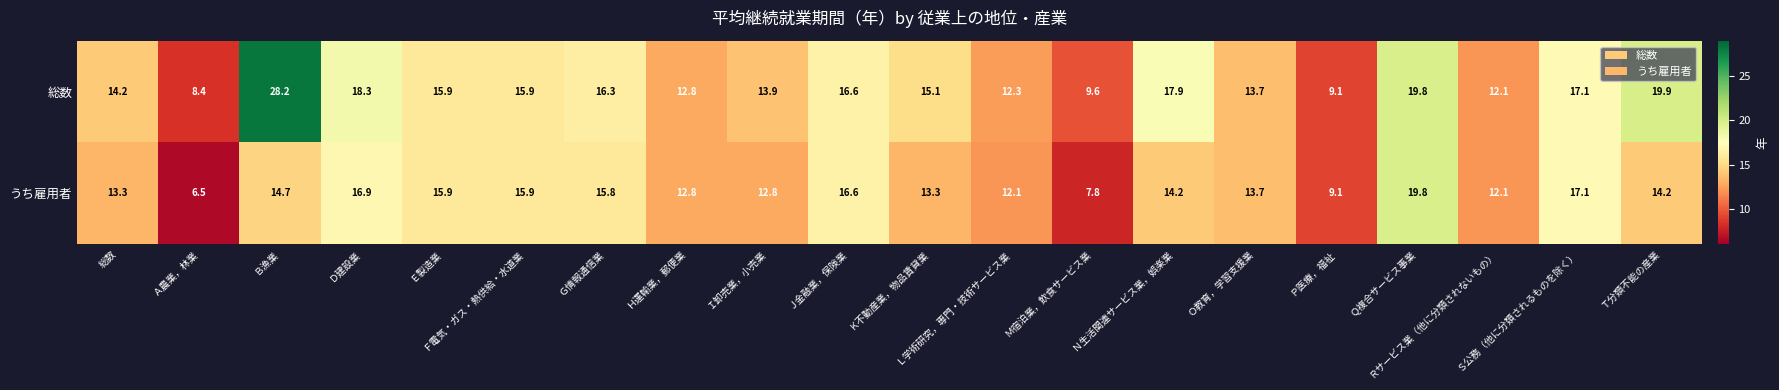

At how many categories does at least one series exceed 12?

17